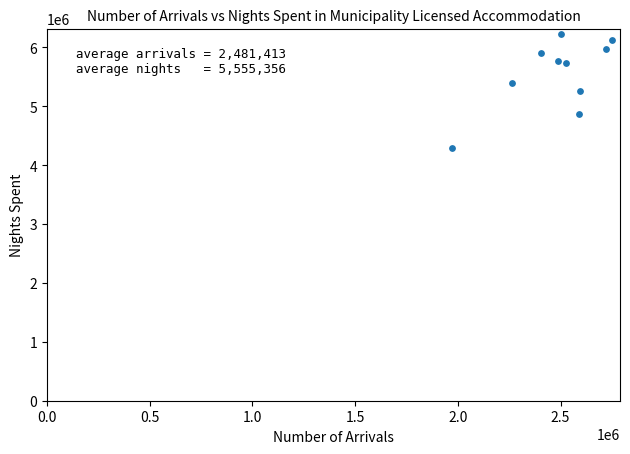

What is the average Y value?

5555356